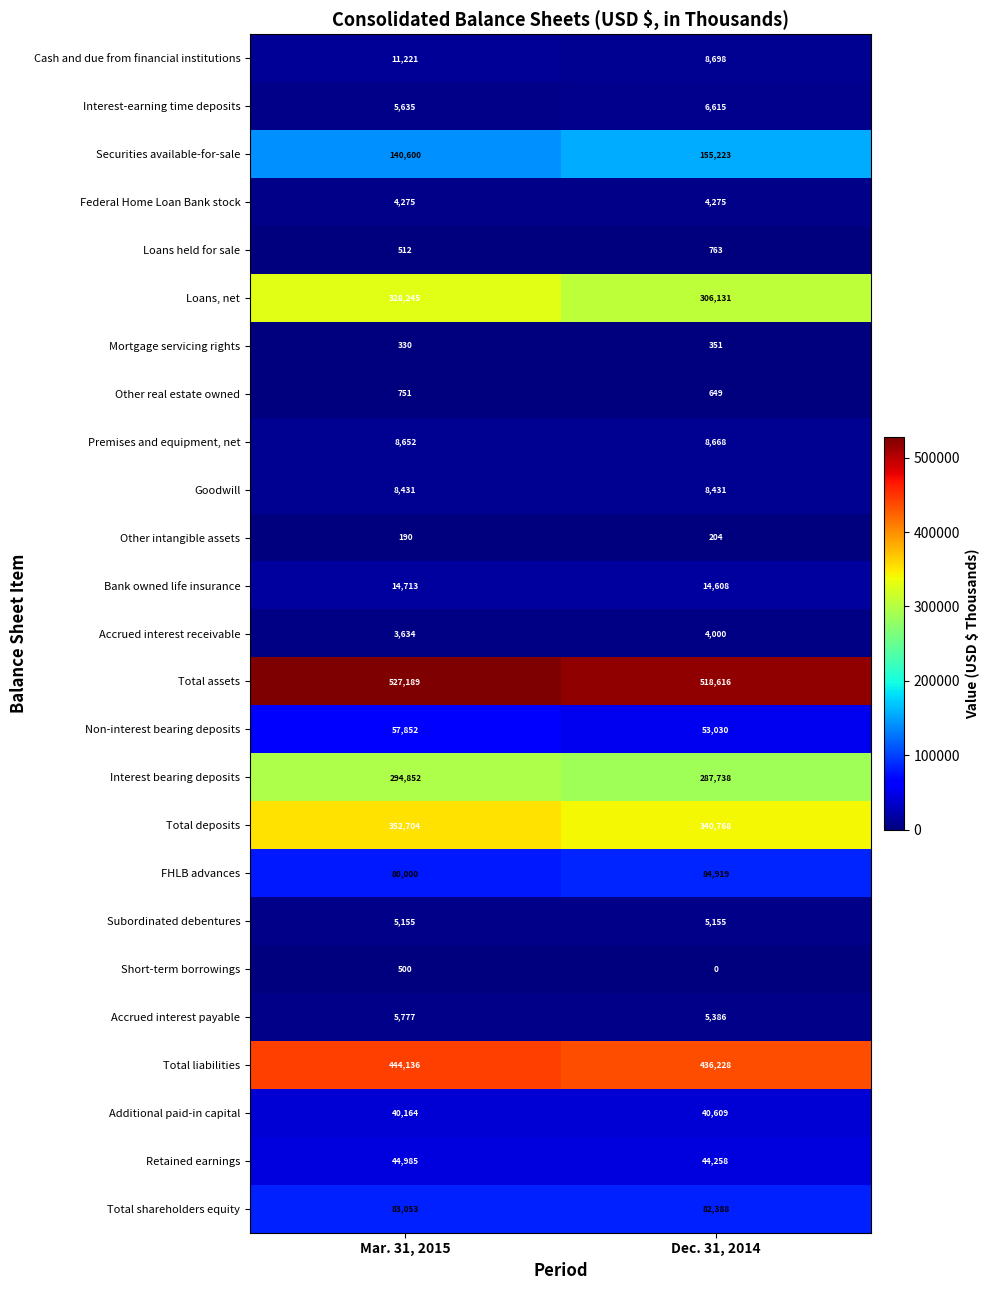

Which category has the highest value in the Total deposits series?

Mar. 31, 2015